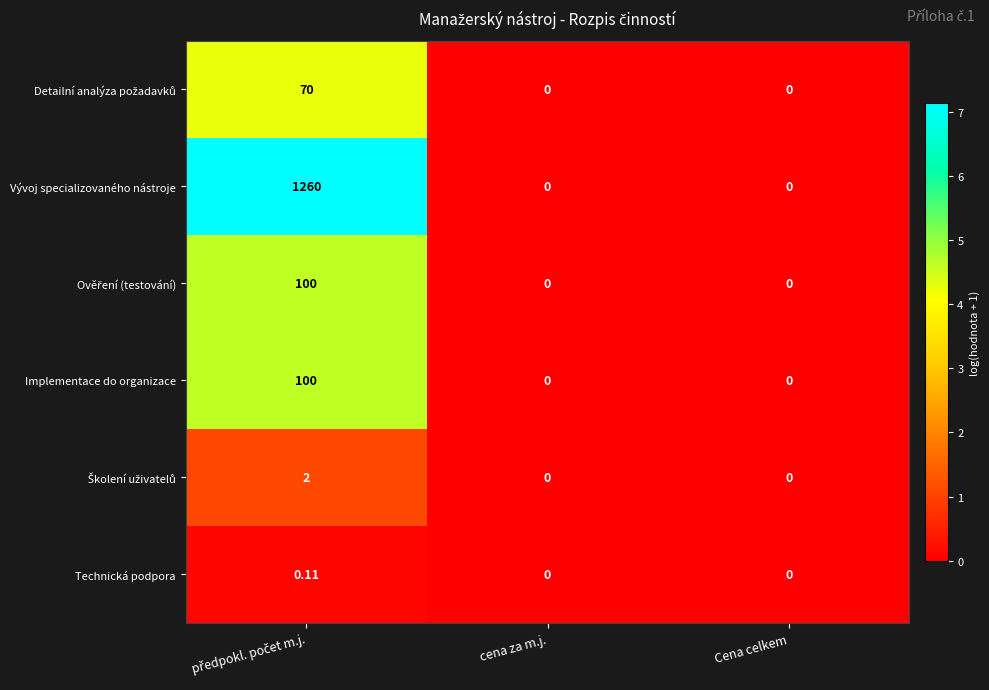

Which series has the largest total across all categories?

Vývoj specializovaného nástroje